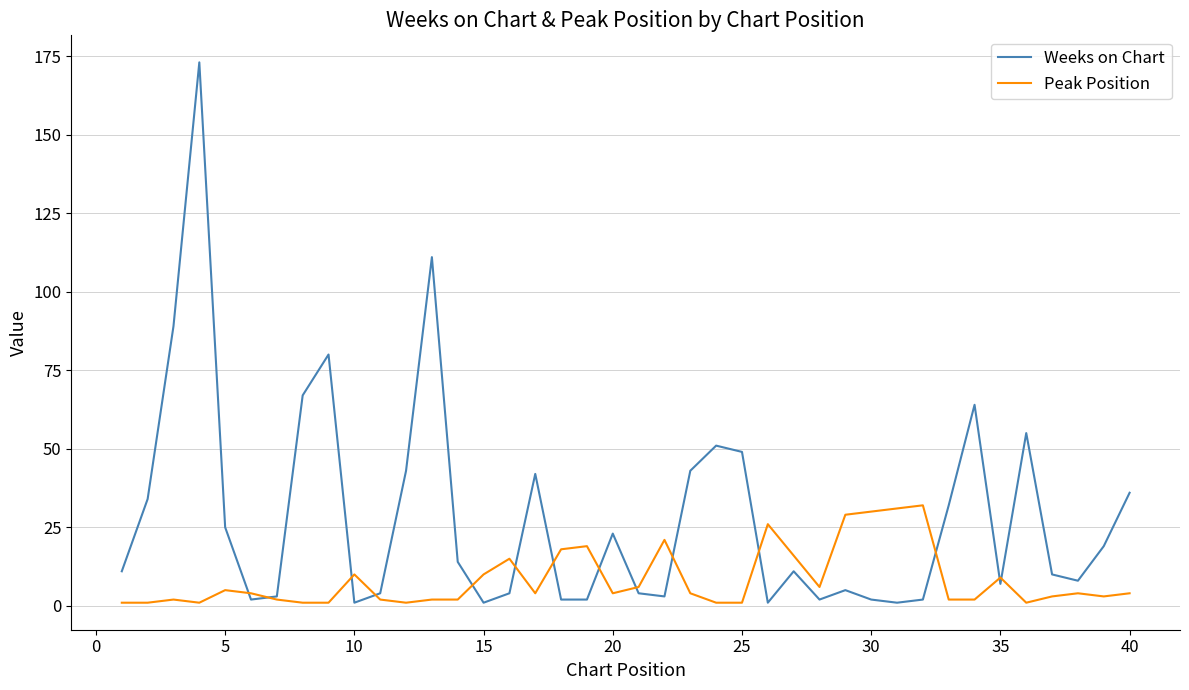

Which series has the largest range (max minus min)?

Weeks on Chart